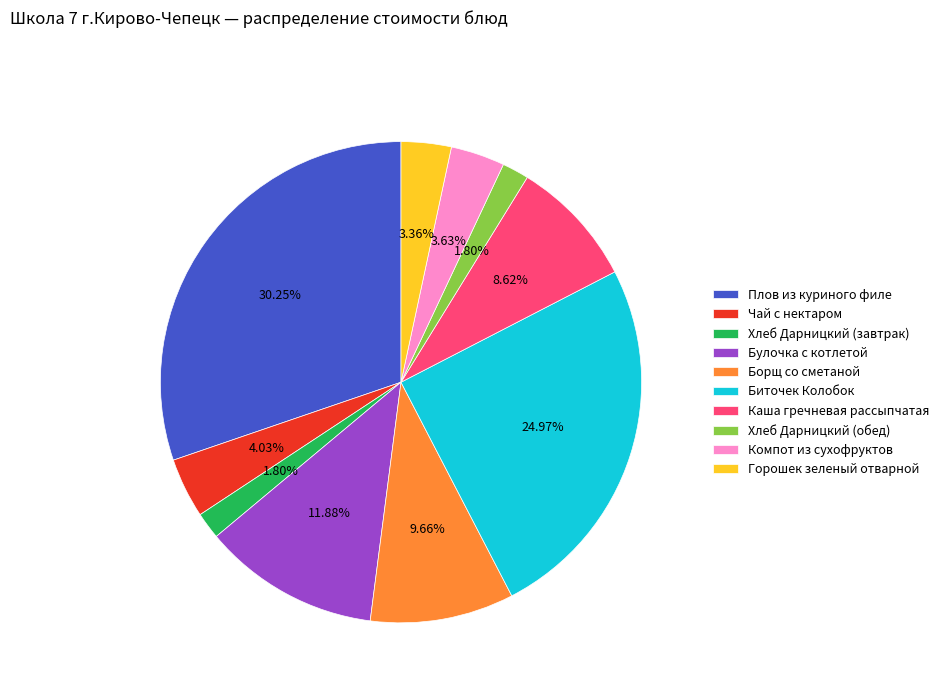

Count the number of slices in the pie.

10